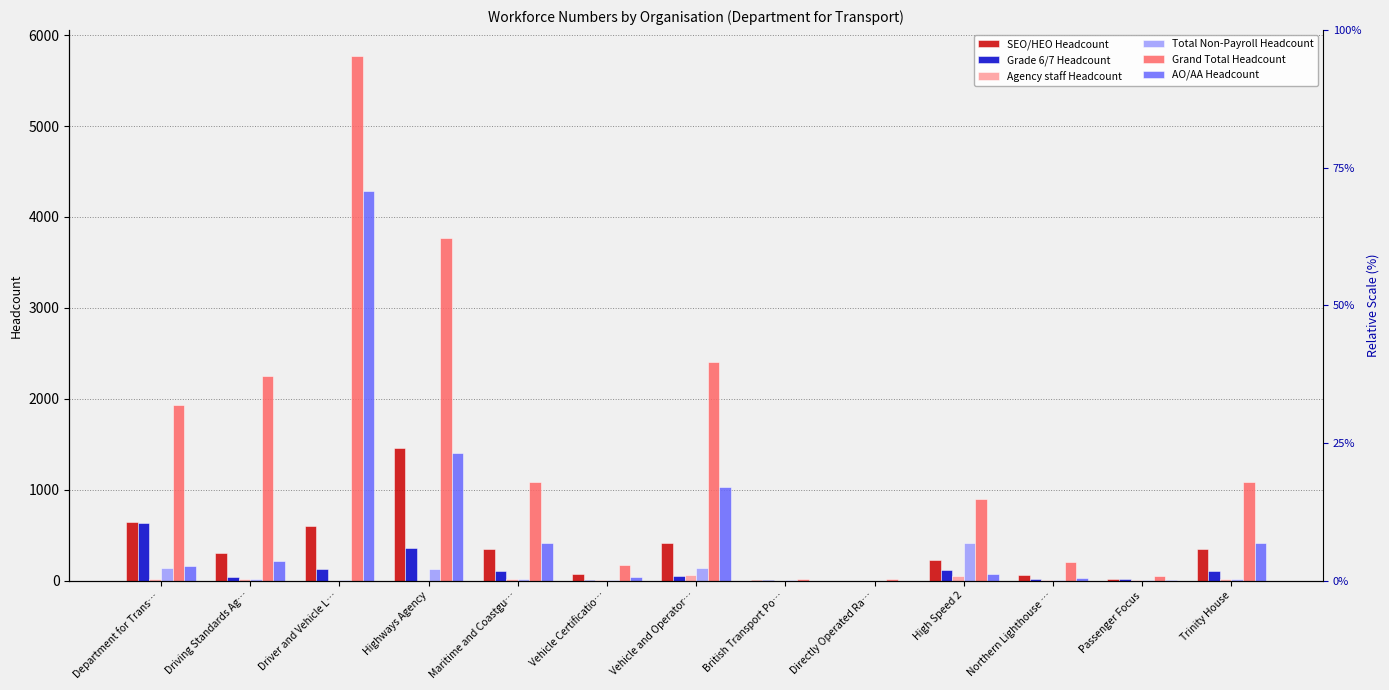

Where does the Grade 6/7 Headcount series first go above 46?

Department for Trans…